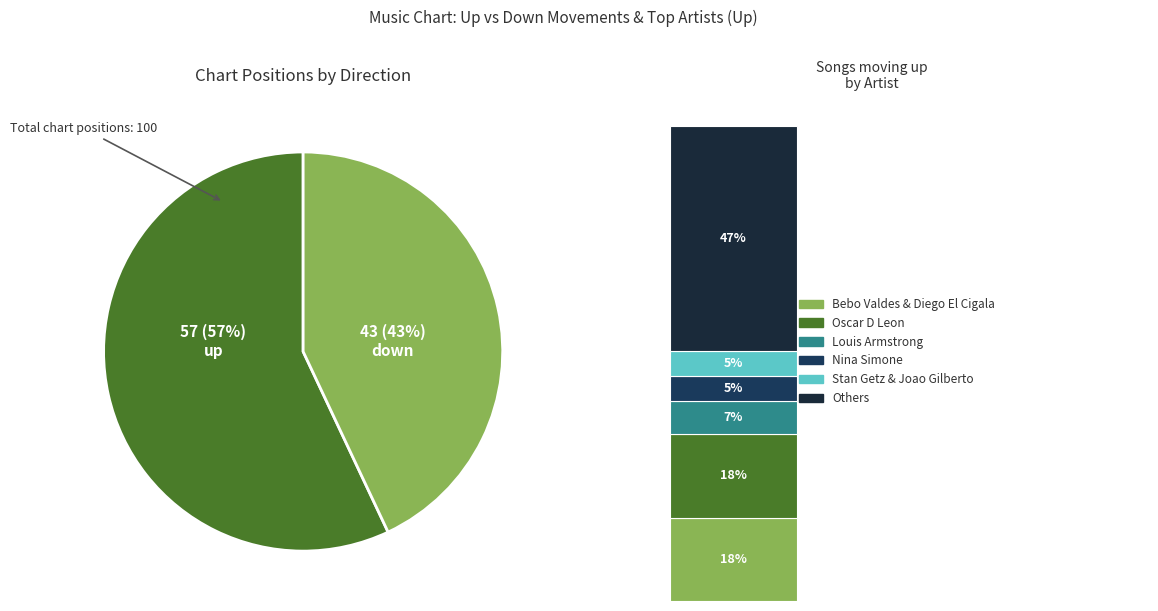

What is the smallest slice in the pie chart?

down